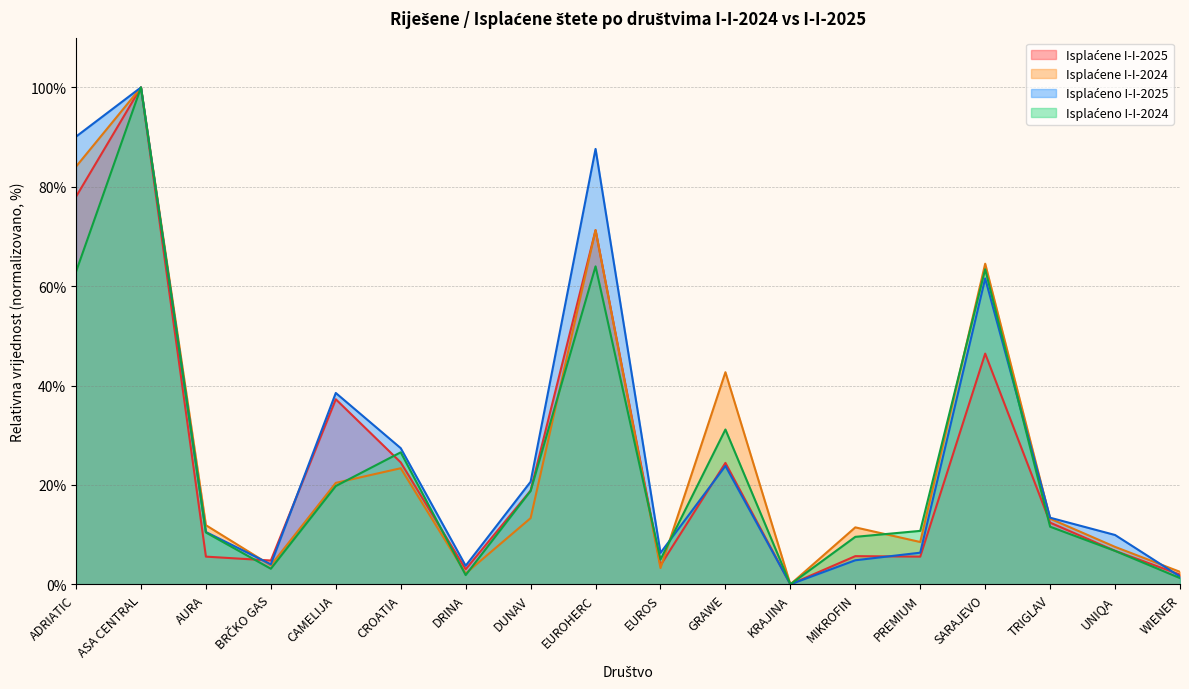

Which series has the largest range (max minus min)?

Isplaćene I-I-2025